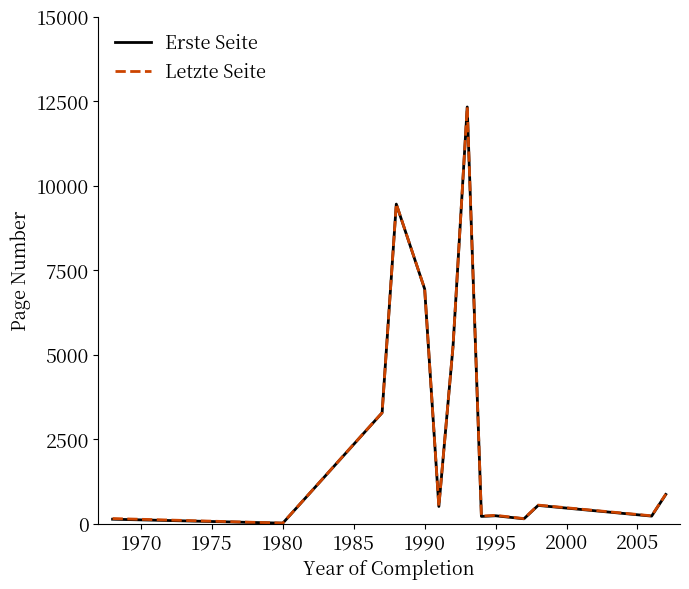

What is the maximum value for Erste Seite?

12325.0